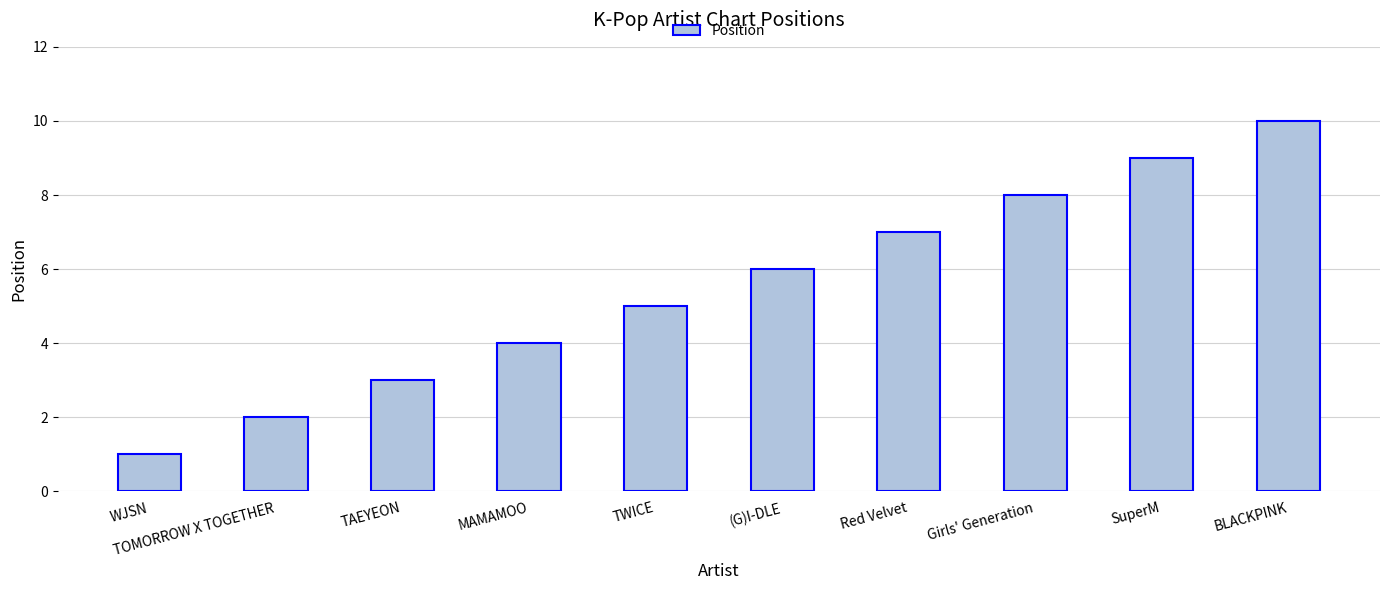

What is the maximum value shown in the chart?

10